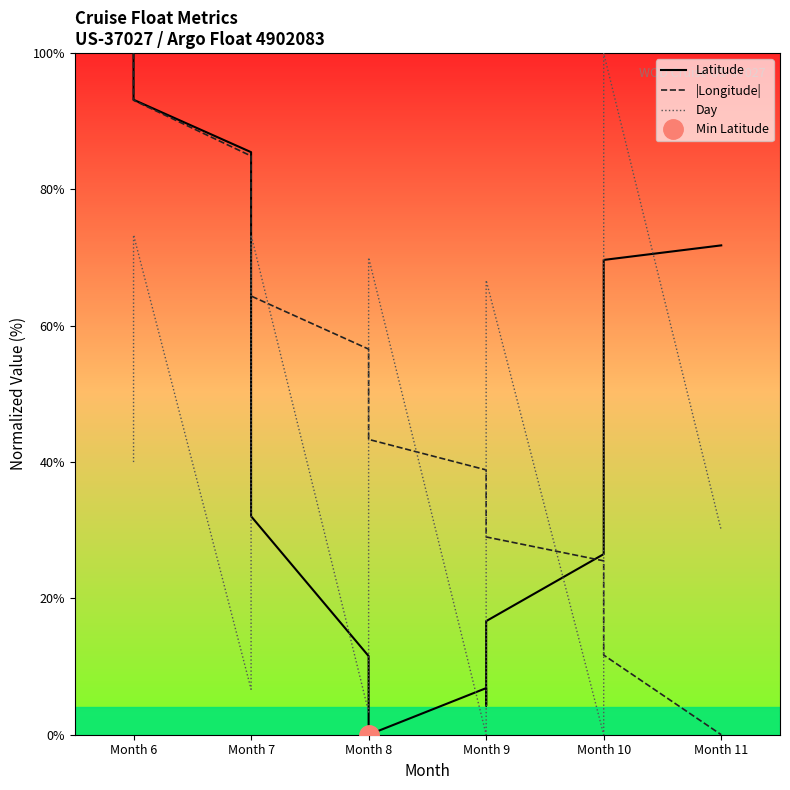

How many data points in Latitude are less than 45?

8